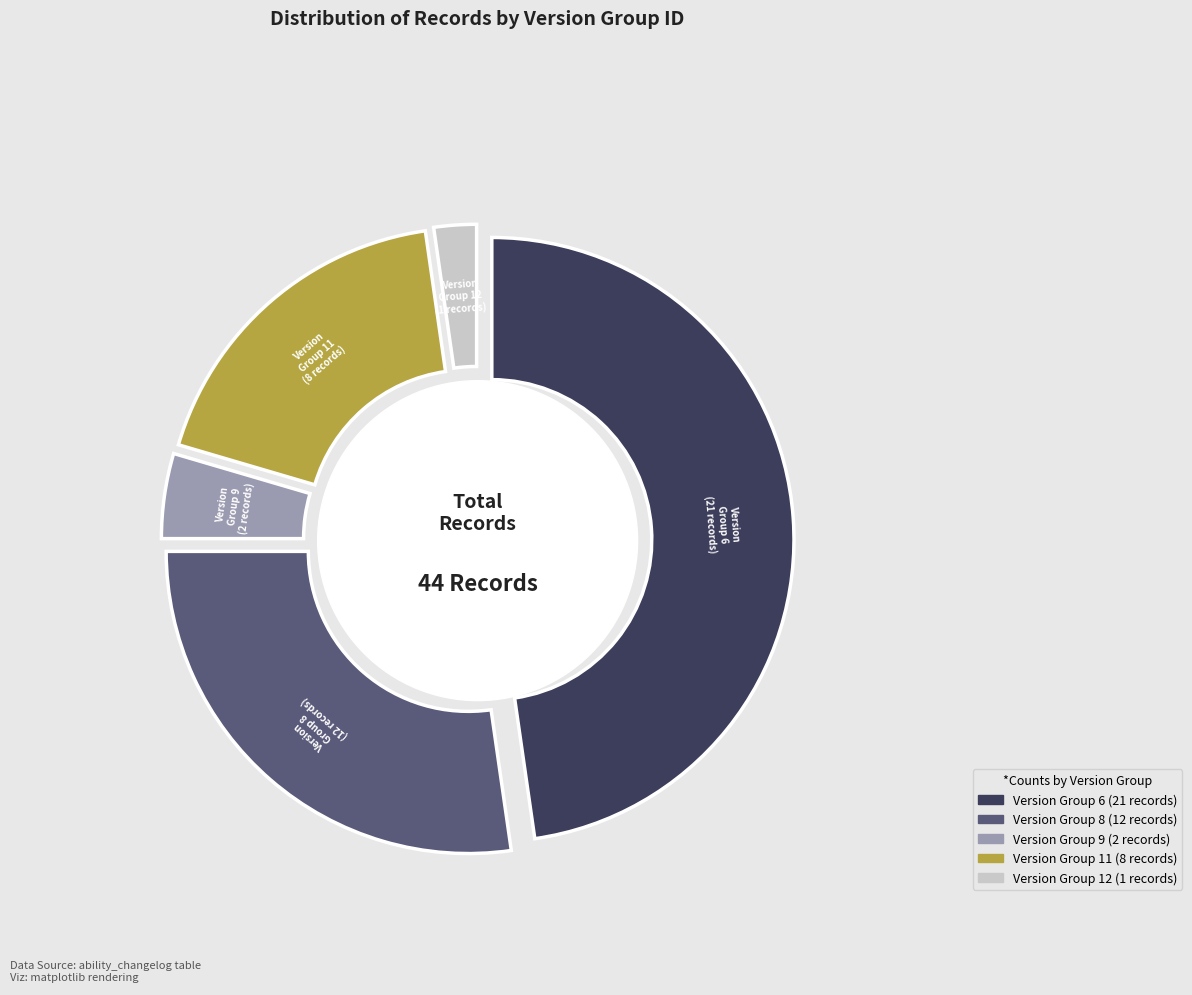

How many segments does this pie chart have?

5